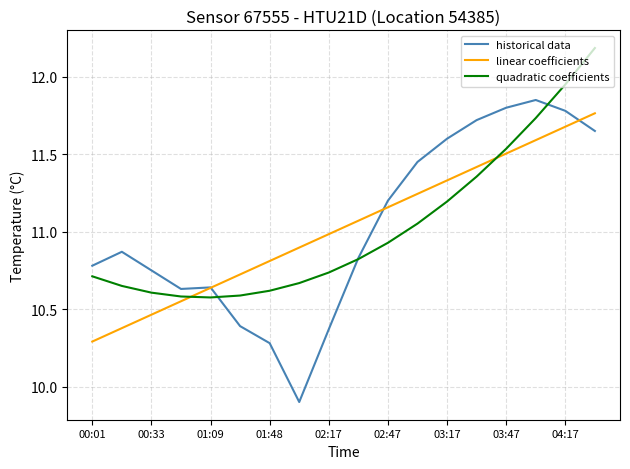

How many times do historical data and quadratic coefficients cross each other?

3